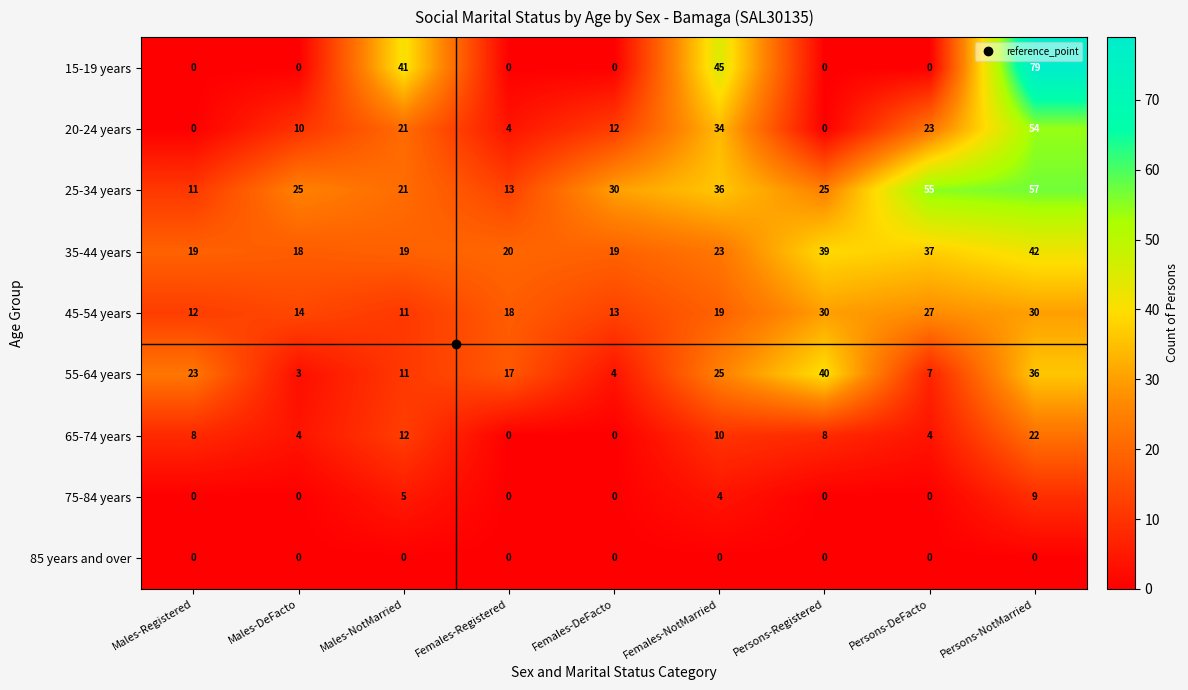

What is the difference between the highest and lowest values at Females-NotMarried?

45